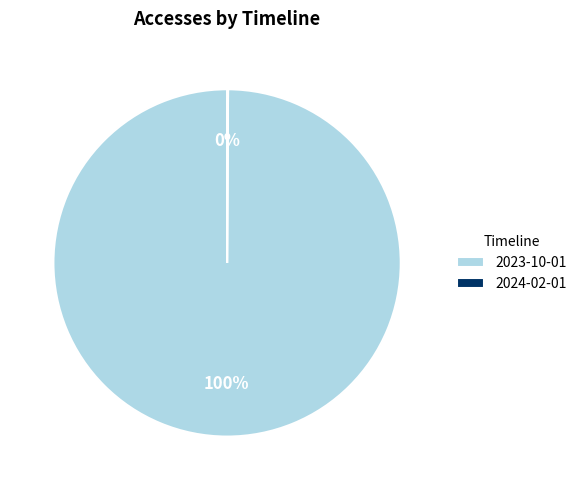

What is the largest slice in the pie chart?

2023-10-01